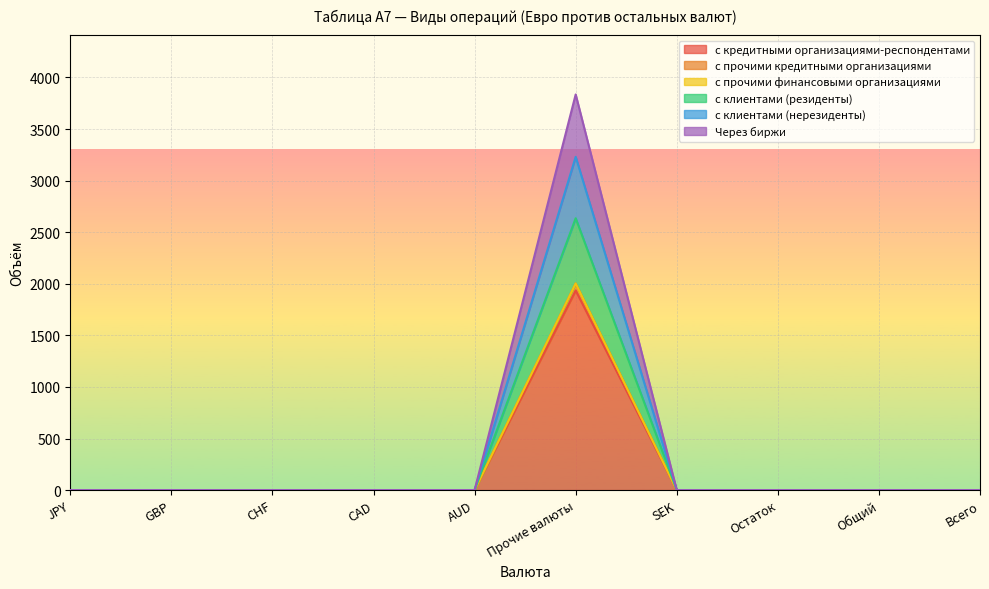

True or false: с прочими кредитными организациями and Через биржи intersect in this chart.

False